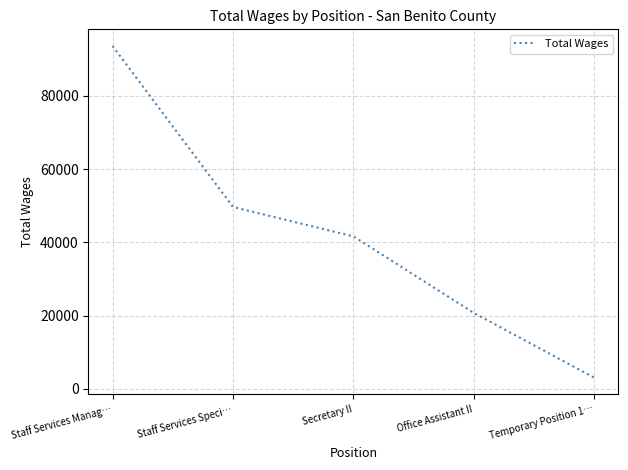

Rank the categories by value from highest to lowest.

Staff Services Manag…, Staff Services Speci…, Secretary II, Office Assistant II, Temporary Position 1…